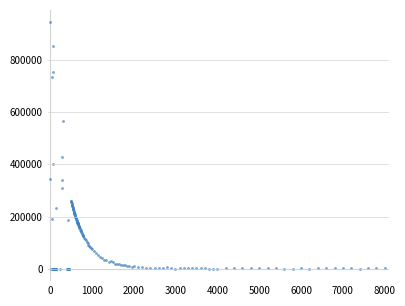

What Y value in the scatter plot is closest to 471660?

426211.0